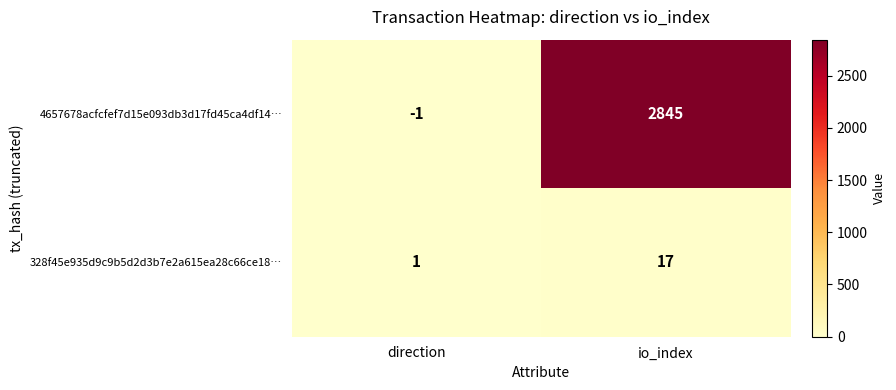

Where is 328f45e935d9c9b5d2d3b7e2a615ea28c66ce18… nearest to the value 9?

direction